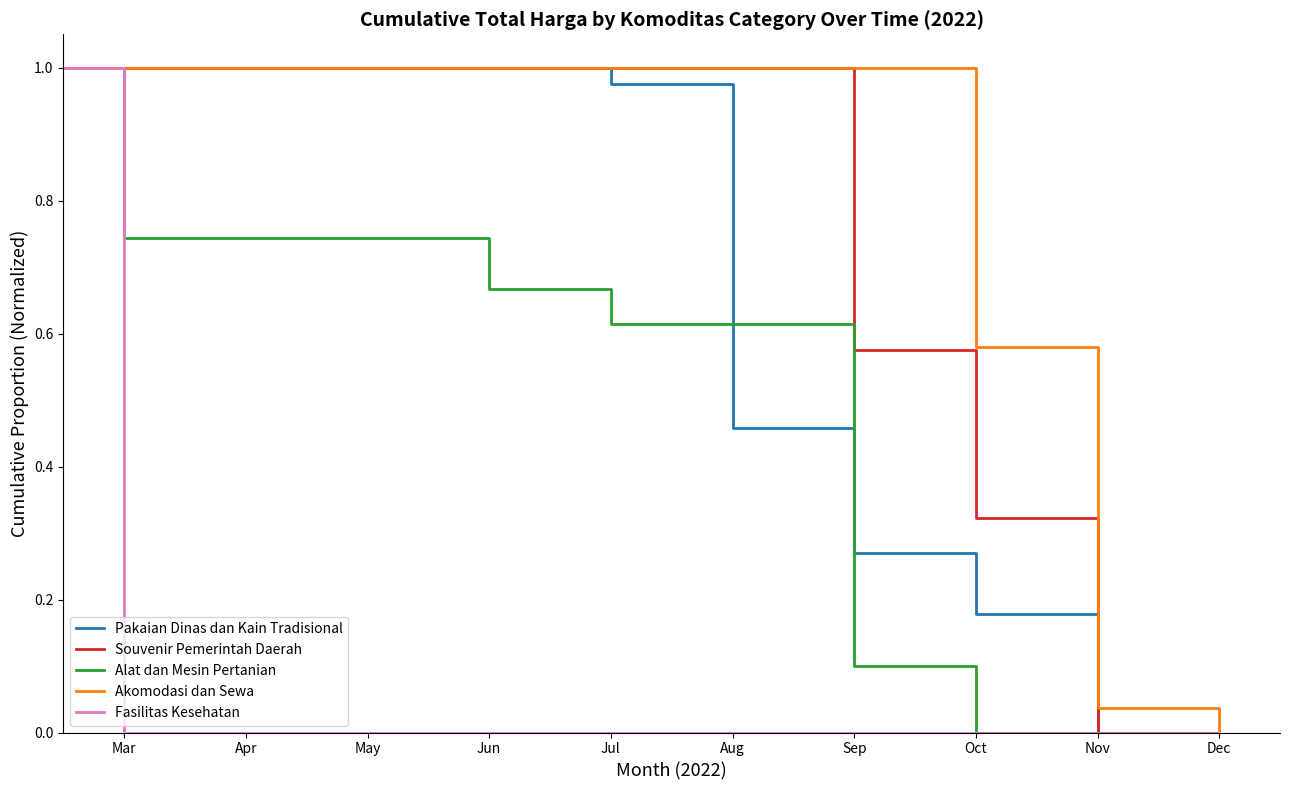

At Oct, list the series in order from smallest to largest.

Fasilitas Kesehatan, Alat dan Mesin Pertanian, Pakaian Dinas dan Kain Tradisional, Souvenir Pemerintah Daerah, Akomodasi dan Sewa